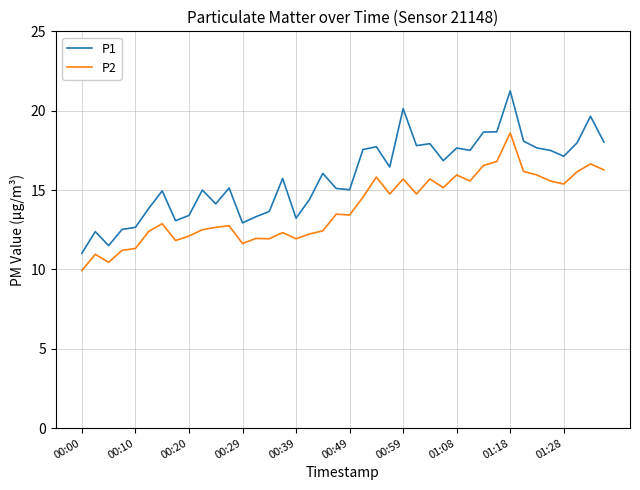

True or false: P2 has more than 2 points higher than both neighbors.

True